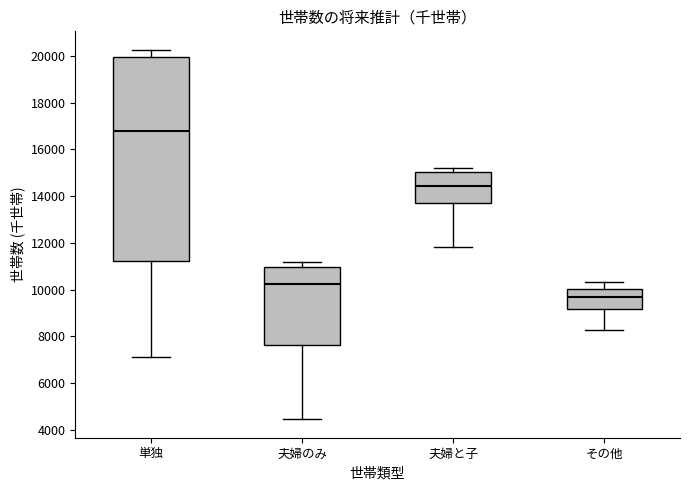

Reading left to right, read every box against the y-axis: the position of its median line, the range the box covers, and the ends of its whiskers. The values are not printed on the chart, so give them approximately, as read against the axis.

単独: median 16800, box 11200 to 20000, whiskers 7200 to 20200
夫婦のみ: median 10200, box 7600 to 11000, whiskers 4400 to 11200
夫婦と子: median 14400, box 13600 to 15000, whiskers 11800 to 15200
その他: median 9600, box 9200 to 10000, whiskers 8200 to 10400